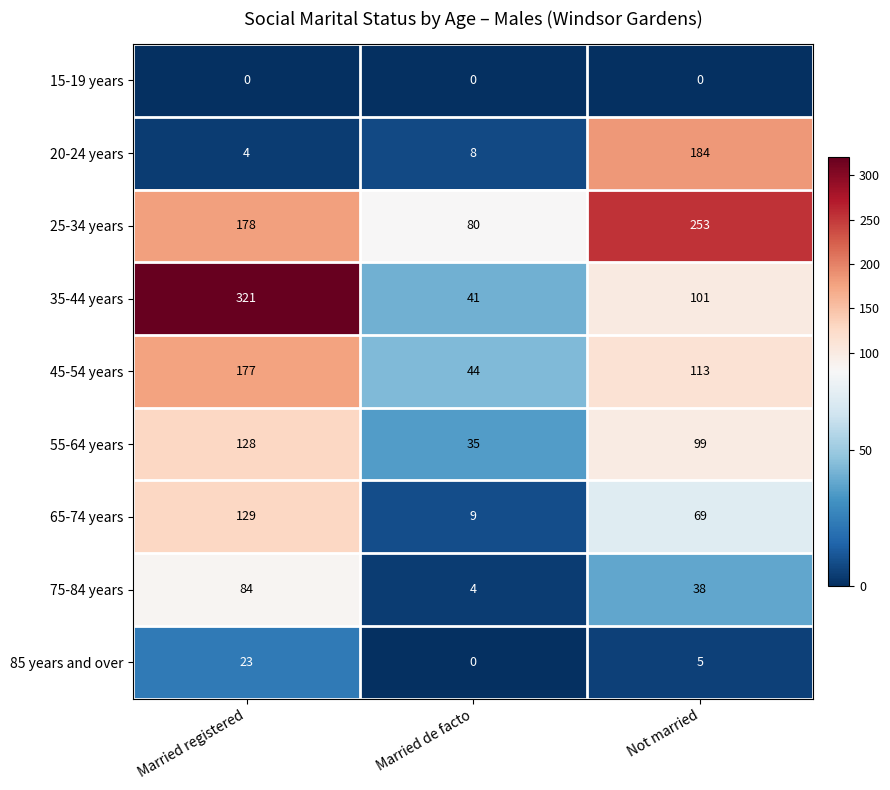

What value does the 75-84 years series have at Married registered?

84